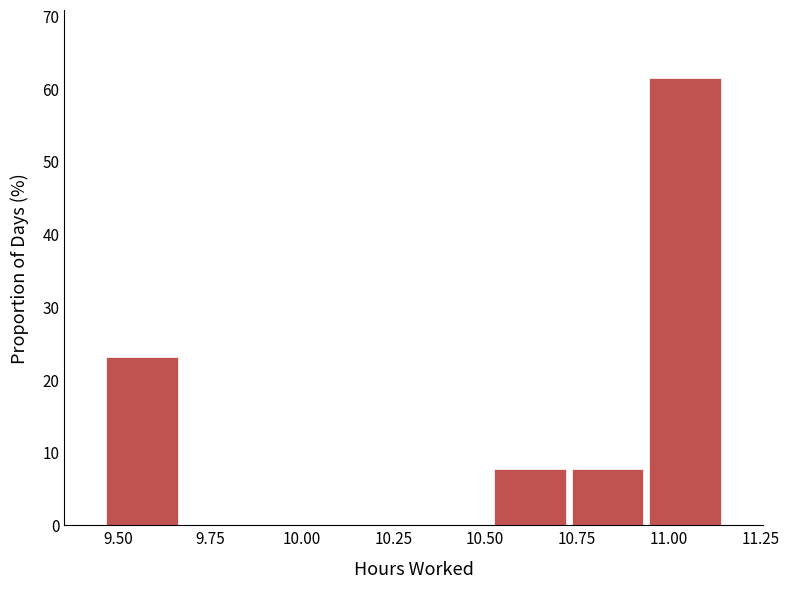

Reading left to right, transcribe this chart: for each bar, give the range it covers on the x-axis and its height. Neither the bar edges nor the heights are printed on the chart, so give them approximately, as read against the axes.

9.45 to 9.65: 23
9.65 to 9.90: 0
9.90 to 10.10: 0
10.10 to 10.30: 0
10.30 to 10.50: 0
10.50 to 10.75: 8
10.75 to 10.95: 8
10.95 to 11.15: 62